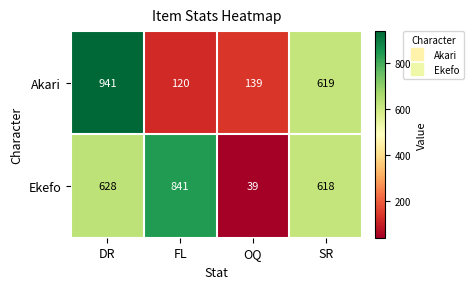

Which series has the largest total across all categories?

Ekefo